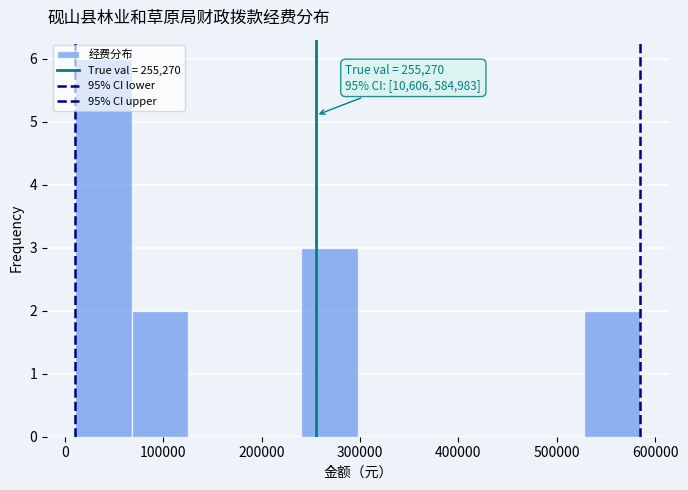

Which range on the x-axis has the tallest bar?

10000 to 70000